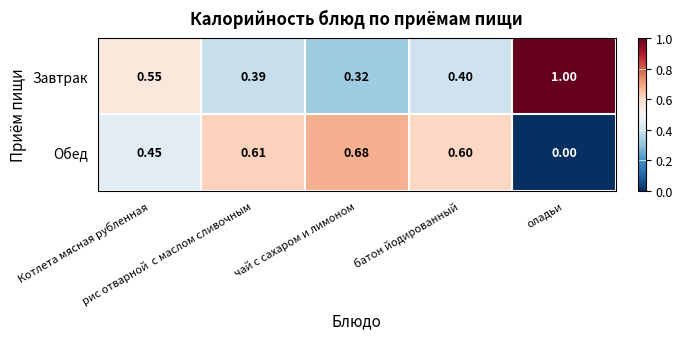

Which series has the largest total across all categories?

Завтрак